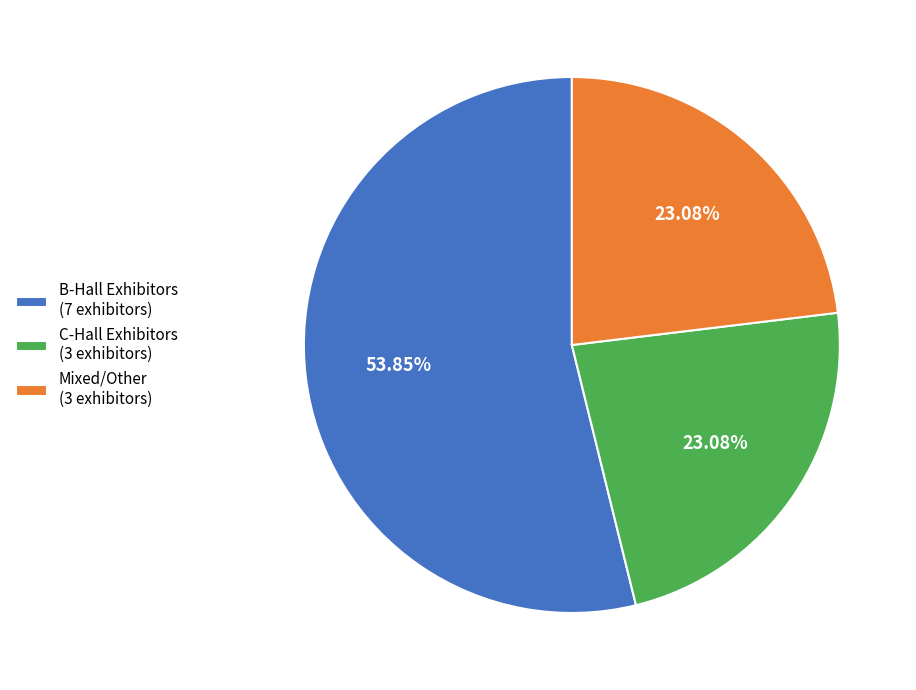

Between B-Hall Exhibitors (7 exhibitors) and Mixed/Other (3 exhibitors), which is larger?

B-Hall Exhibitors (7 exhibitors)